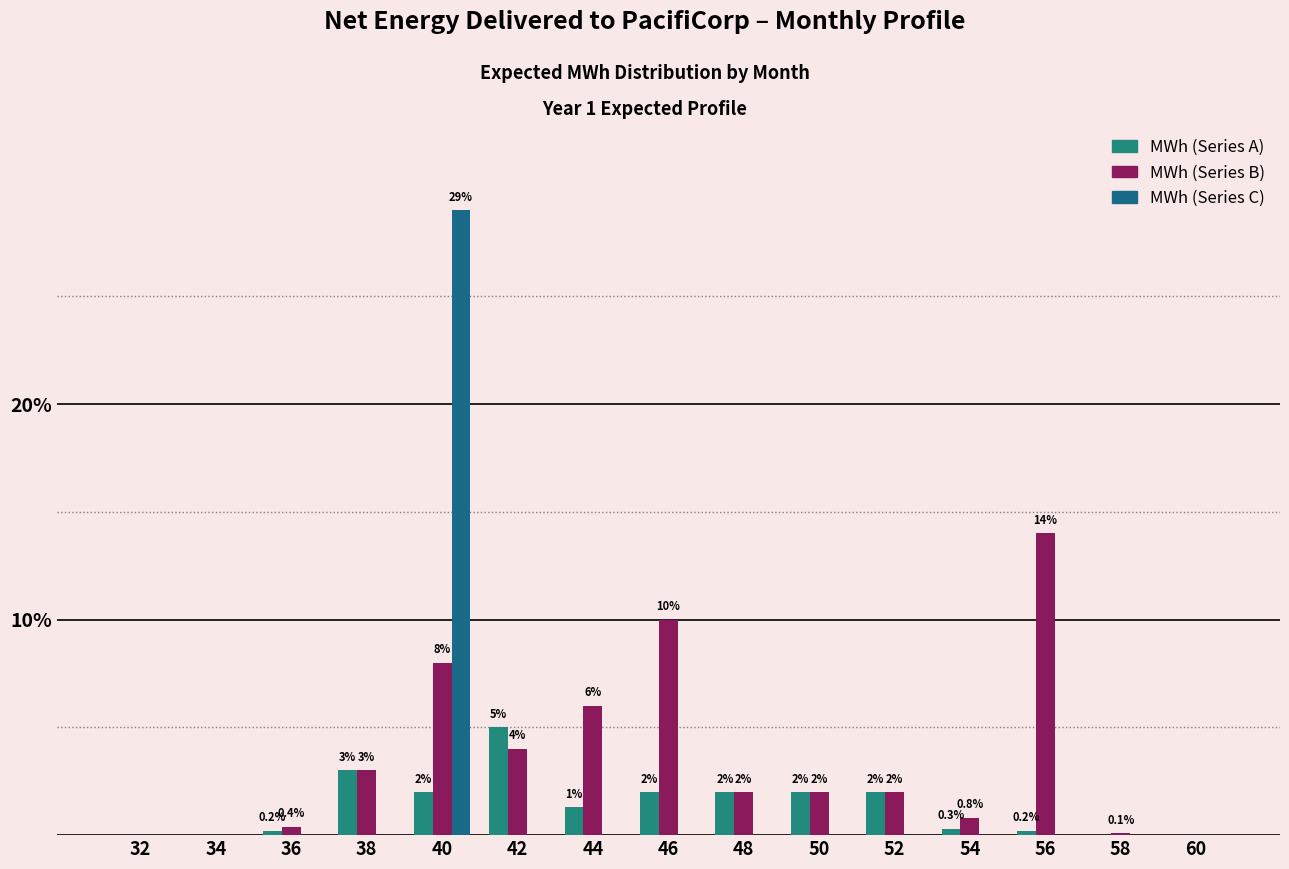

What value does the MWh (Series A) series have at 40?

2.0